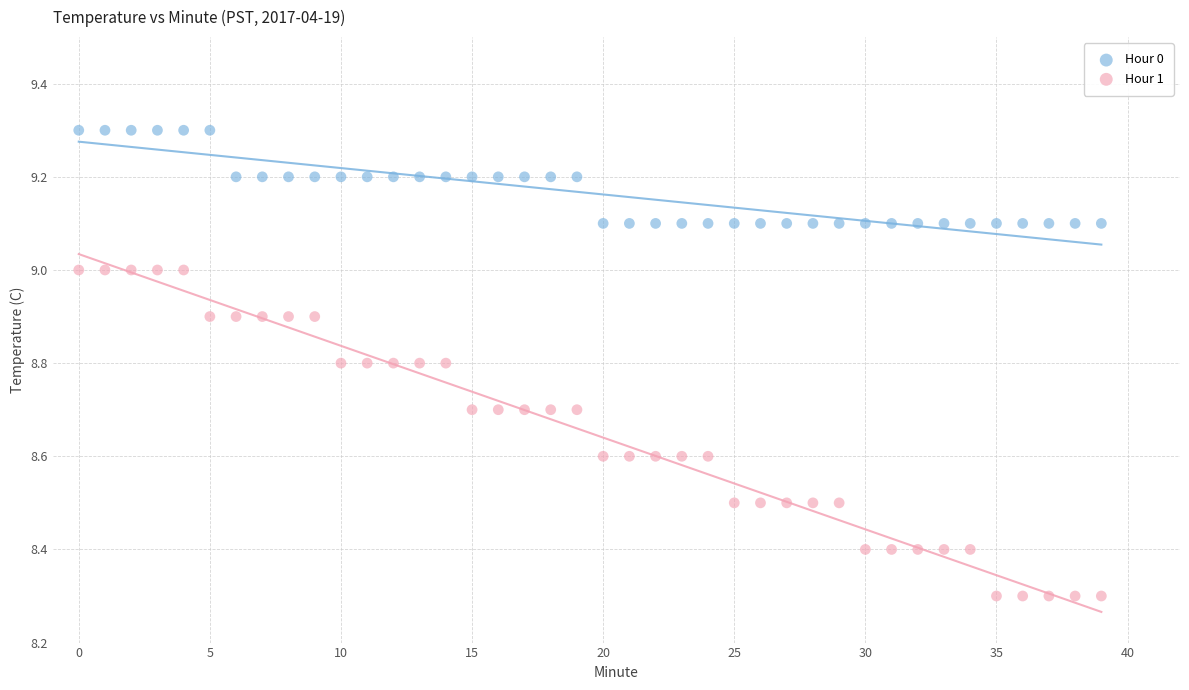

What are all the series names shown in the legend?

Hour 0, Hour 1